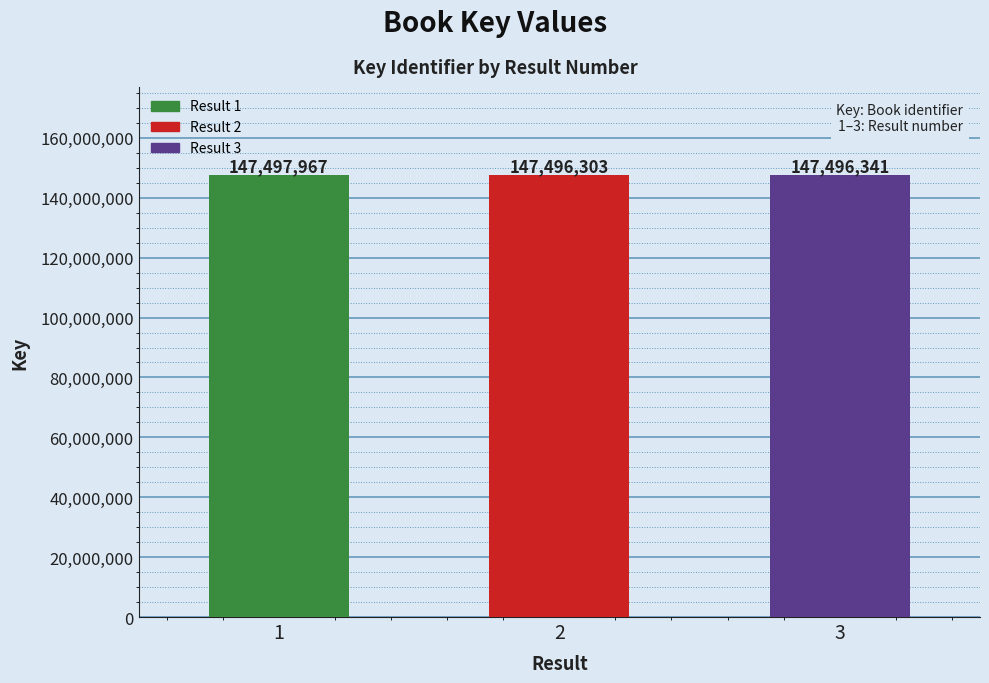

How many distinct data groups are displayed?

1